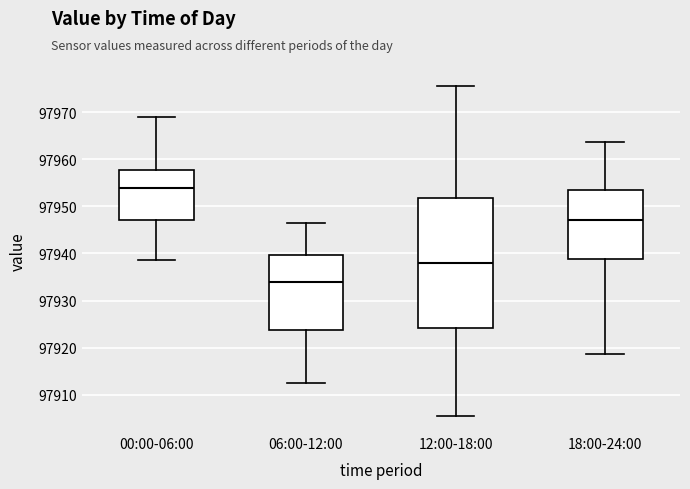

Which box is the tallest, from its lower edge to its upper edge?

12:00-18:00